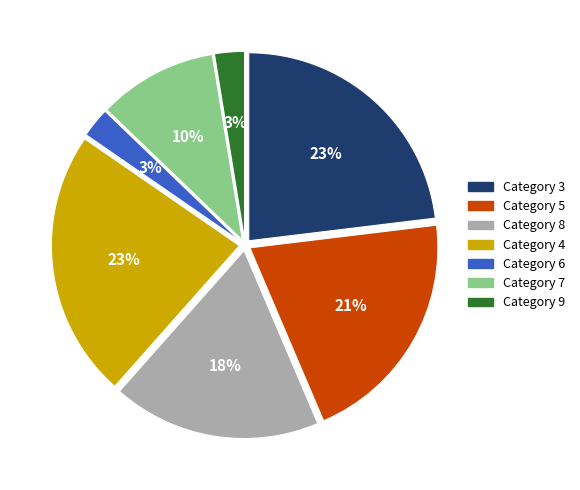

To the nearest percent, what is the average slice percentage?

14%